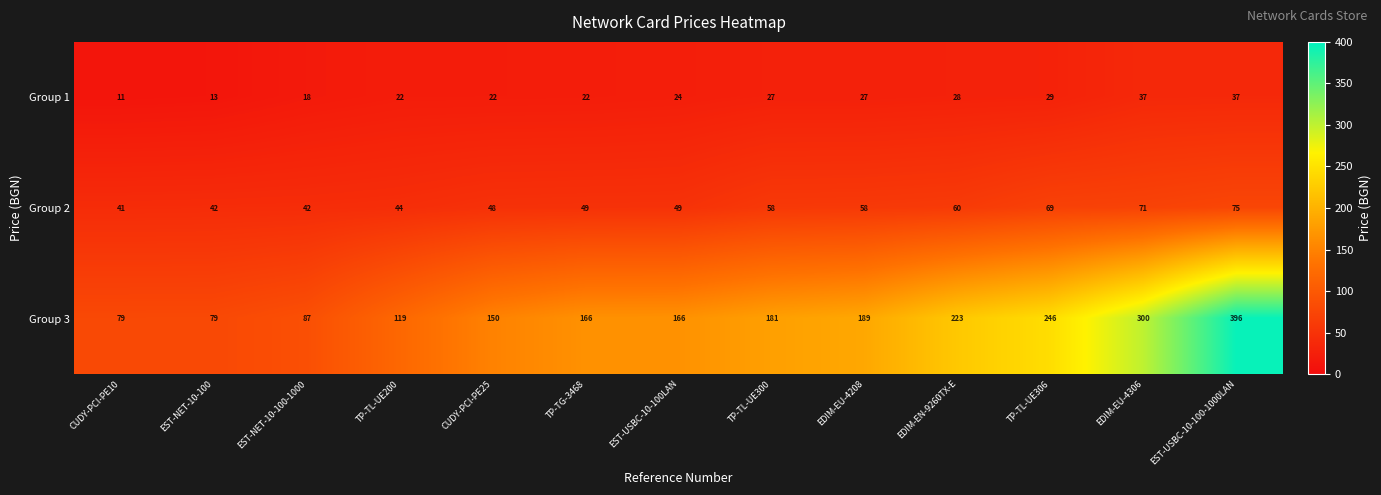

What is the difference between the Group 2 values at EDIM-EU-4306 and EST-USBC-10-100LAN?

22